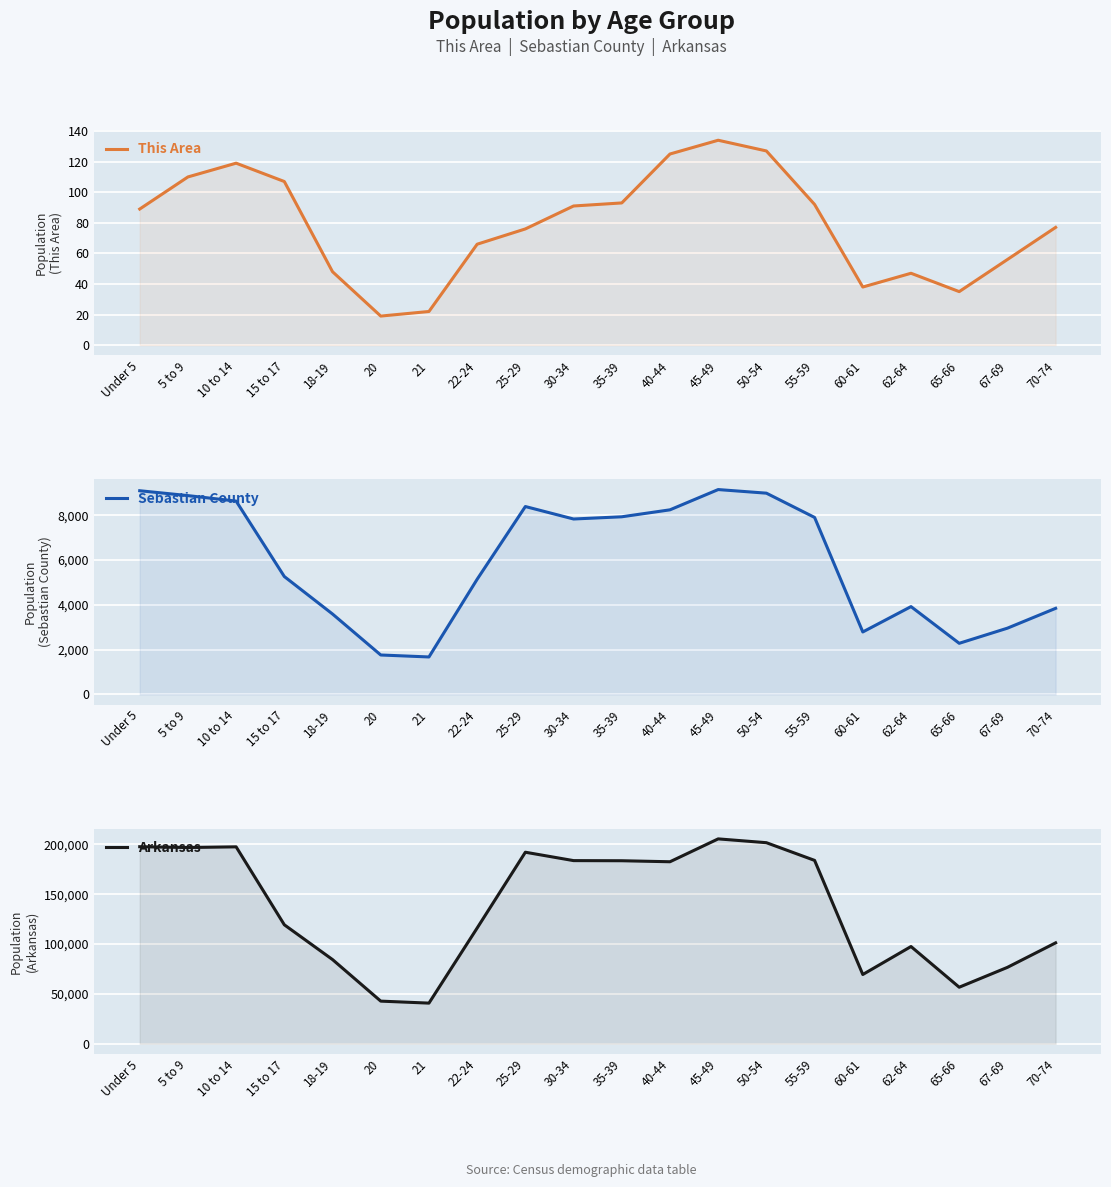

True or false: Sebastian County has more than 0 interior local peaks.

True